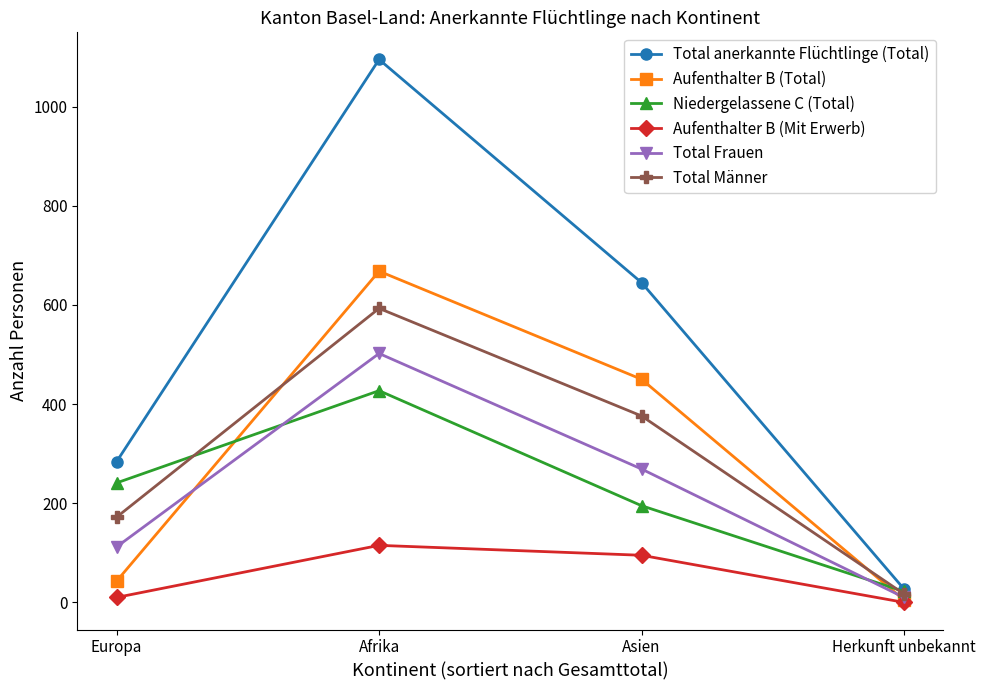

Which series has the largest range (max minus min)?

Total anerkannte Flüchtlinge (Total)